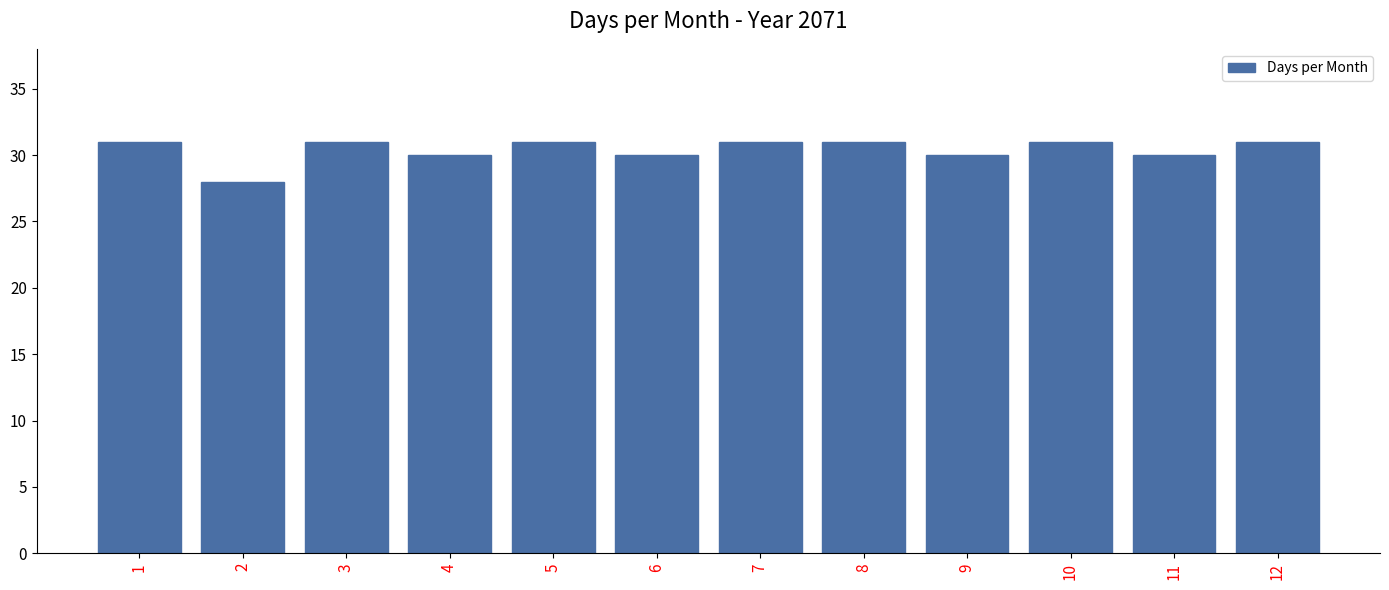

The chart shows a value of 17 at 7. True or false?

False